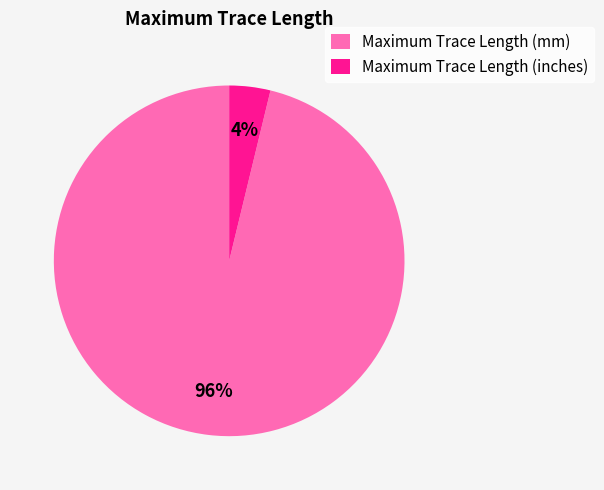

To the nearest percent, what portion does Maximum Trace Length (inches) represent?

4%